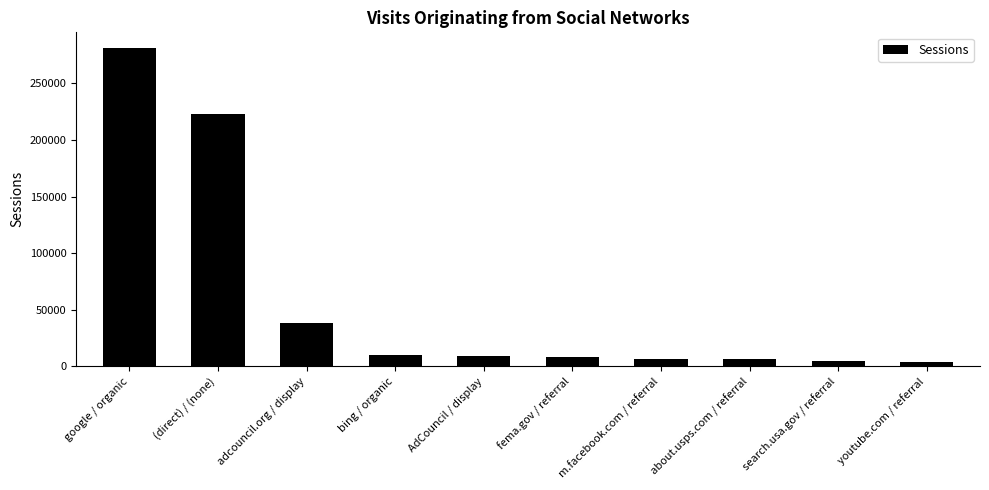

What is the label of the 3rd bar from the right?

about.usps.com / referral